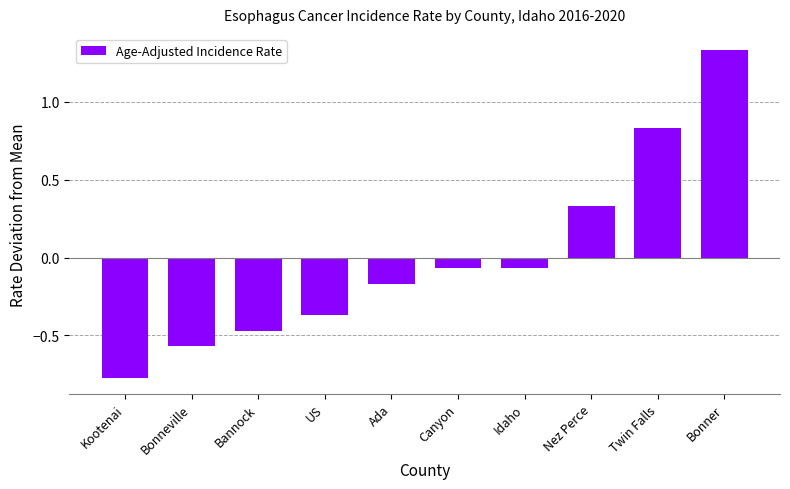

What is the difference between the second highest and minimum values?

1.6